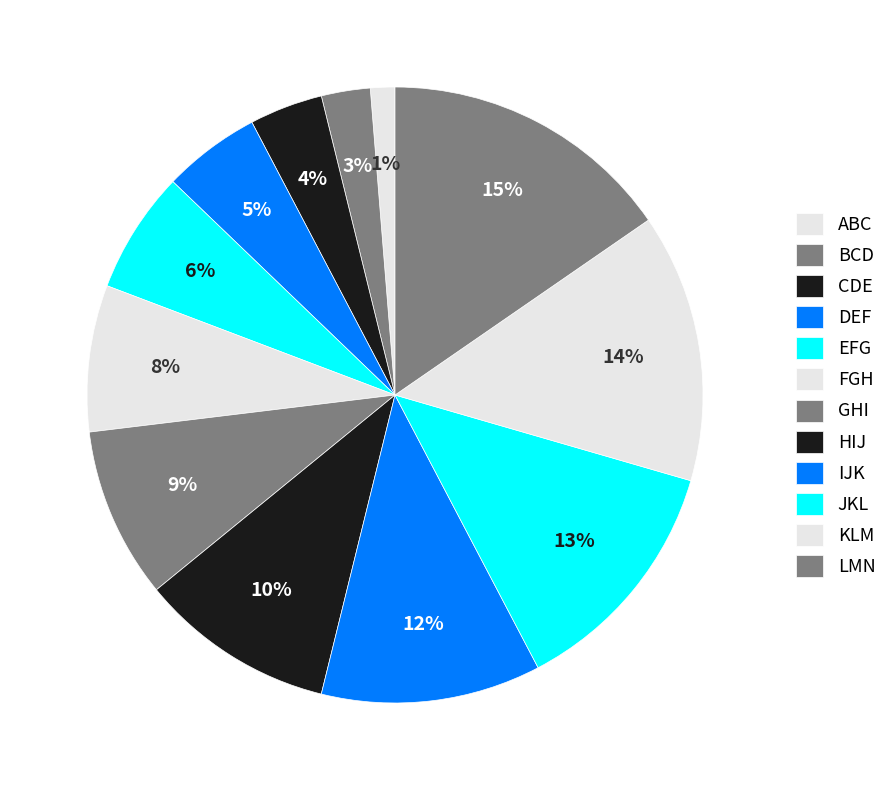

To the nearest percent, what is the average slice percentage?

8%